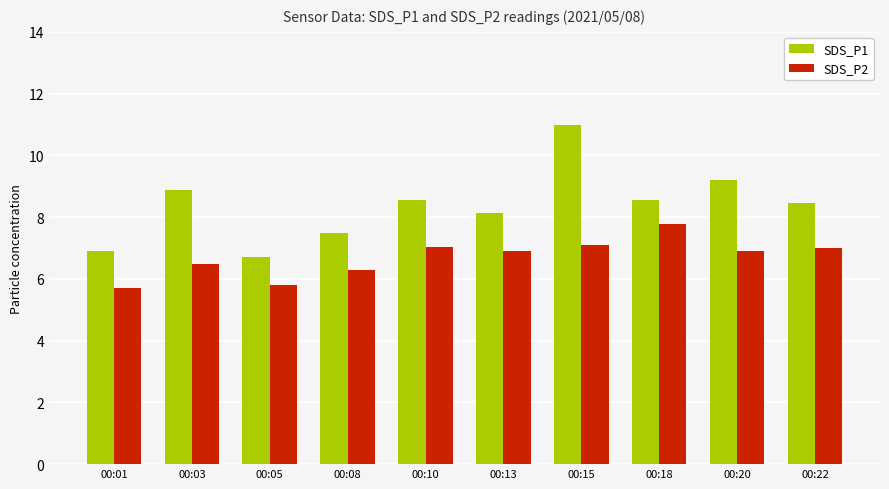

True or false: SDS_P1 has a value of 6.7 at 00:05.

True